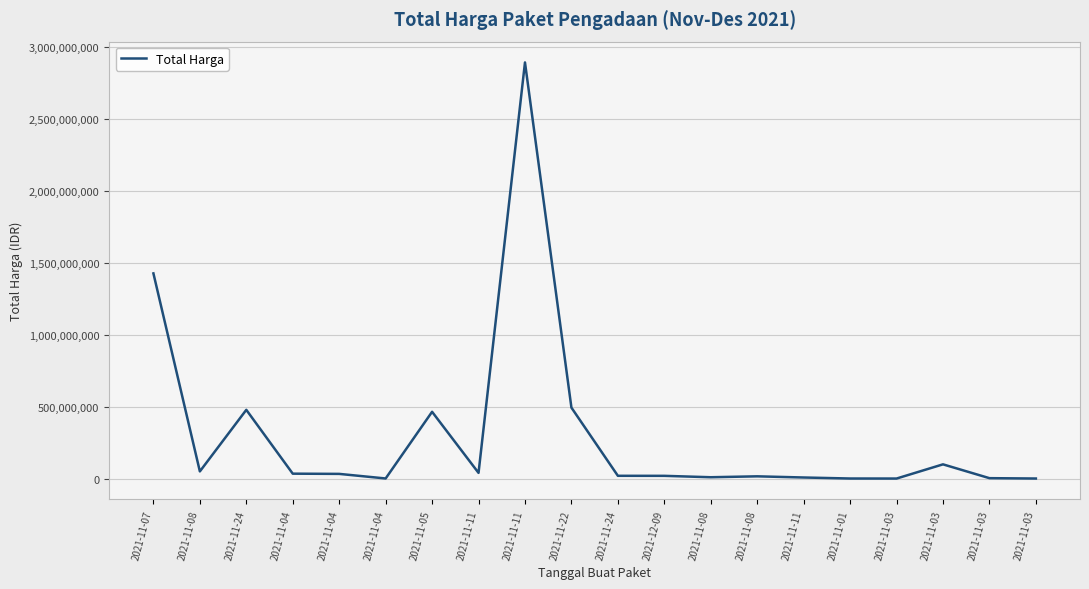

True or false: the data shows 59937380 at 2021-11-11.

False